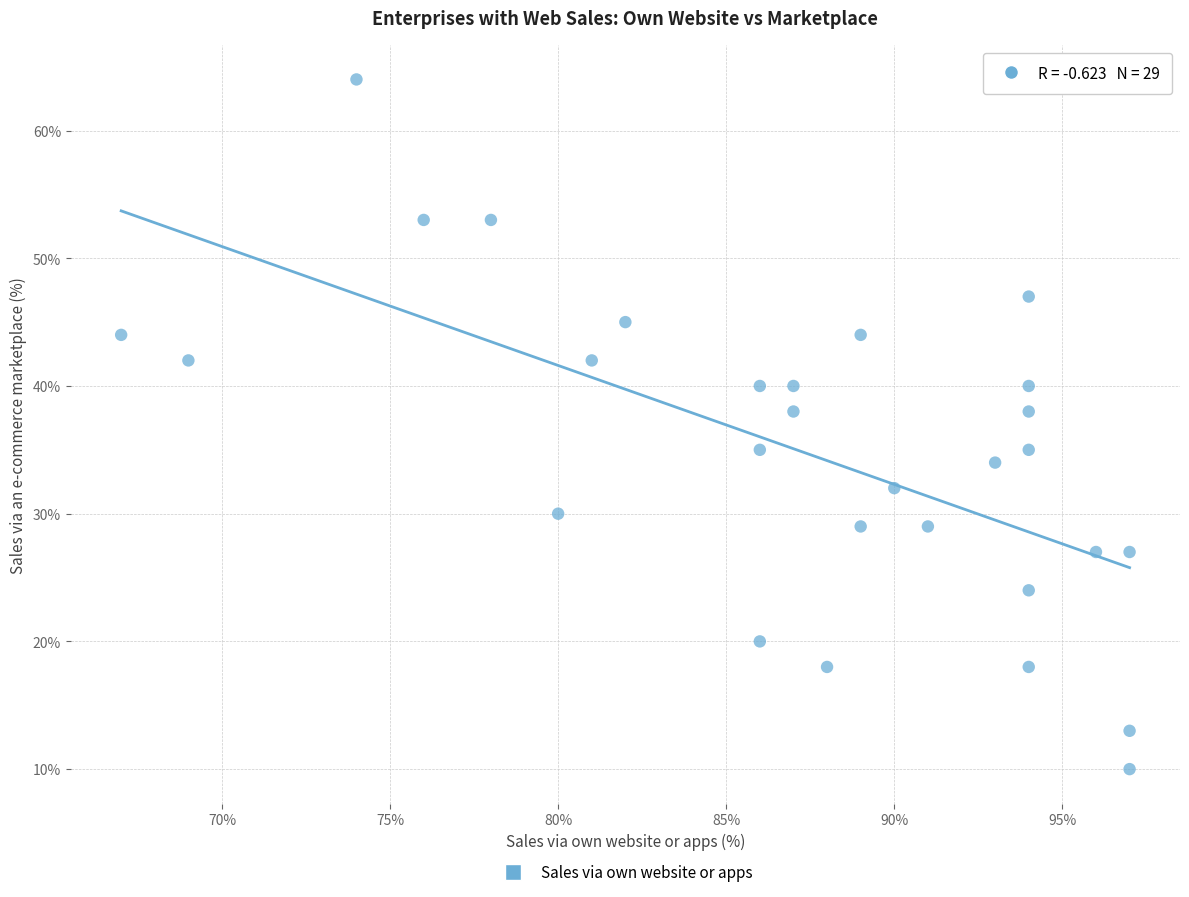

What is the range of X values (max minus min)?

30